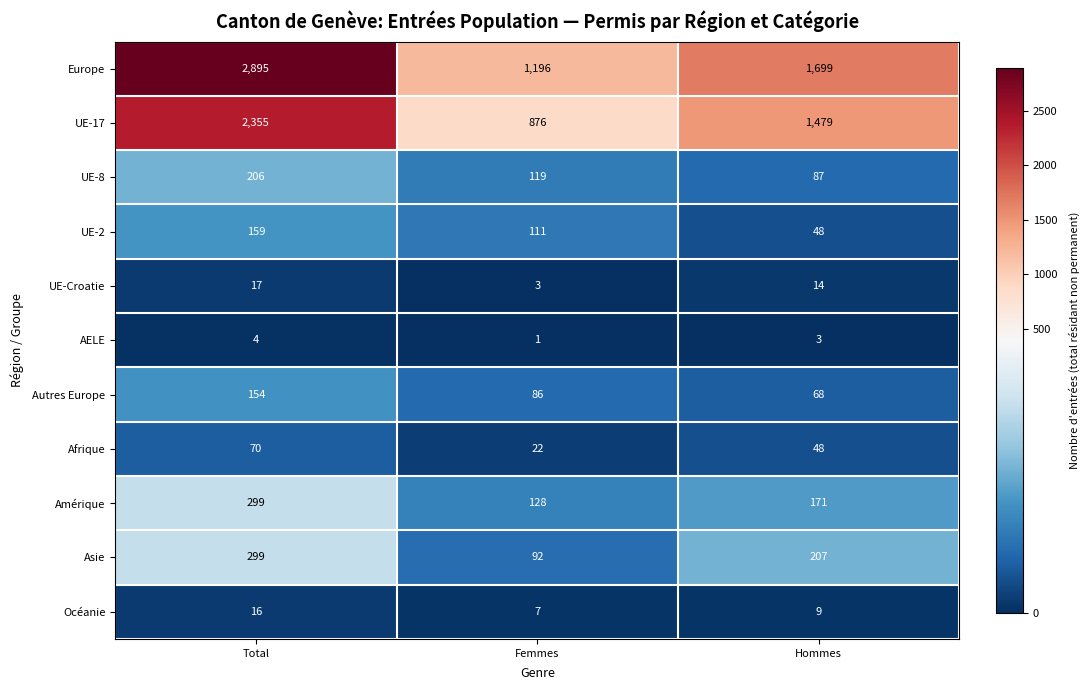

True or false: Afrique has a value of 104 at Total.

False